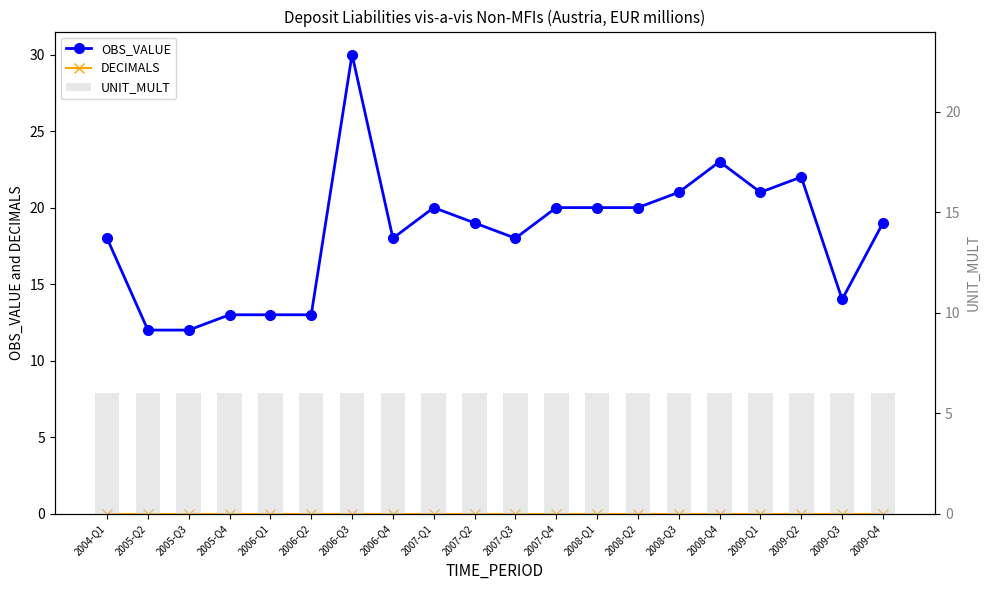

What is the value of the UNIT_MULT bar at the 4th from the left?

6